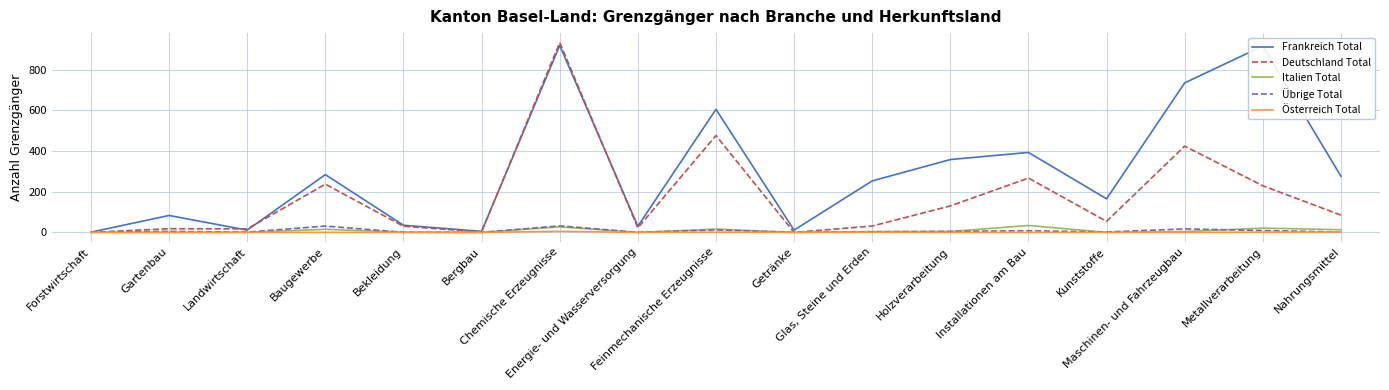

Which series has the largest total across all categories?

Frankreich Total